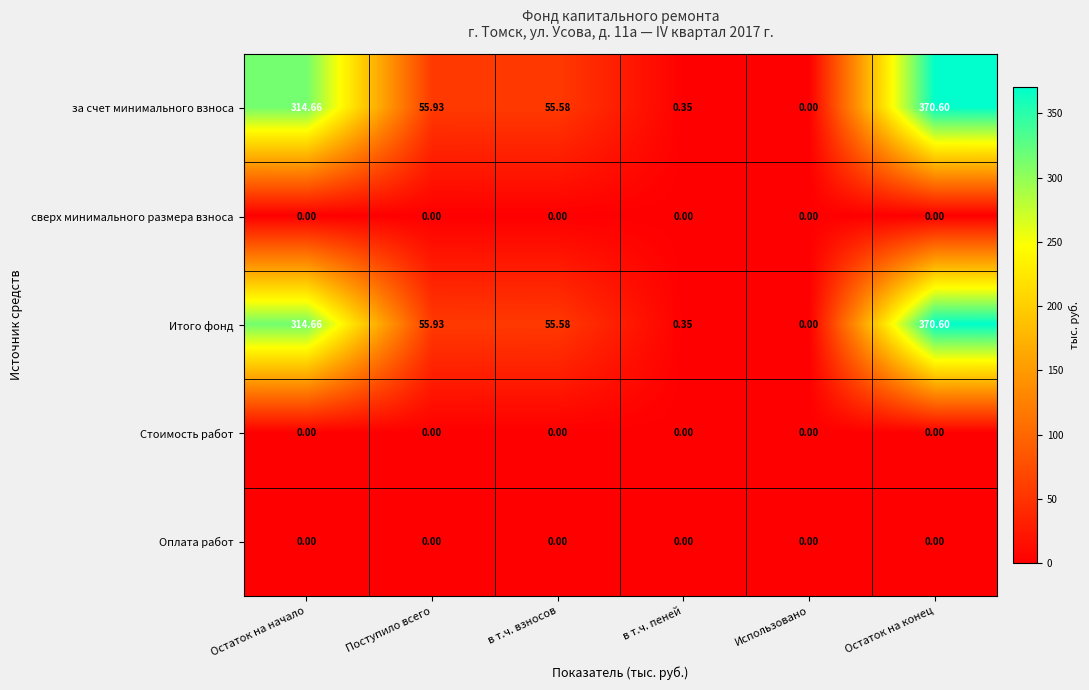

Where is Итого фонд nearest to the value 185?

Поступило всего